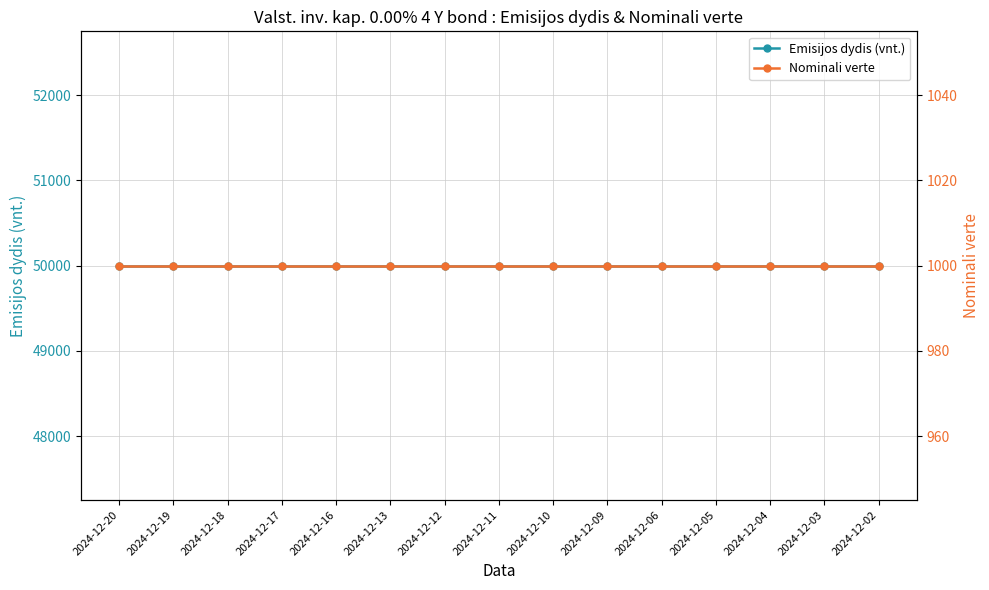

Which series has the largest total across all categories?

Emisijos dydis (vnt.)